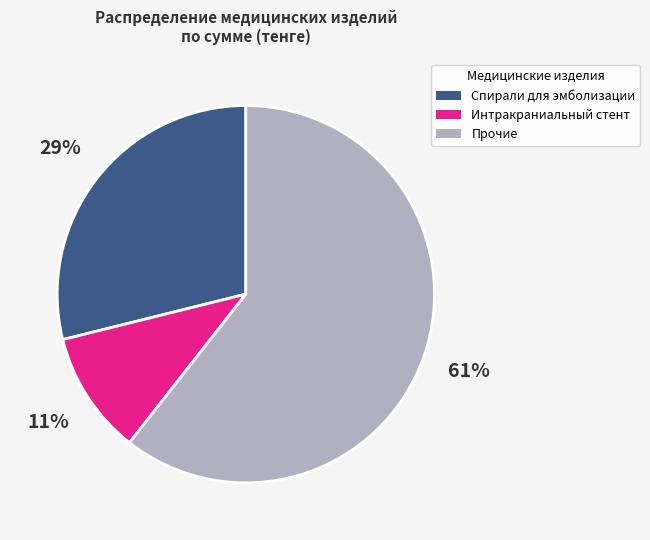

Is there a majority slice in this chart?

Yes